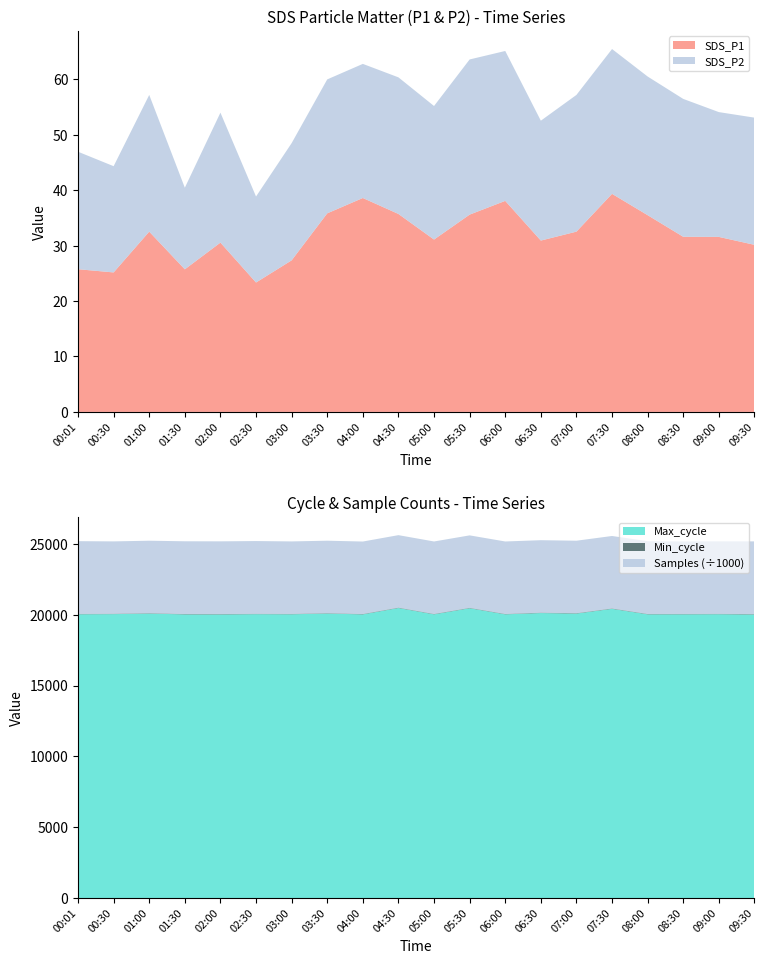

Reading left to right, transcribe all the data shown in this chart.

SDS_P1: 00:01=25.8	00:30=25.2	01:00=32.5	01:30=25.7	02:00=30.6	02:30=23.4	03:00=27.4	03:30=35.8	04:00=38.6	04:30=35.7	05:00=31.1	05:30=35.6	06:00=38.1	06:30=30.9	07:00=32.5	07:30=39.4	08:00=35.5	08:30=31.6	09:00=31.6	09:30=30.1
SDS_P2: 00:01=21.2	00:30=19.2	01:00=24.7	01:30=14.7	02:00=23.4	02:30=15.5	03:00=21.1	03:30=24.2	04:00=24.2	04:30=24.6	05:00=24.1	05:30=28.0	06:00=27.1	06:30=21.6	07:00=24.7	07:30=26.1	08:00=25.0	08:30=24.9	09:00=22.5	09:30=22.9
Max_cycle: 00:01=20027.0	00:30=20038.0	01:00=20077.0	01:30=20019.0	02:00=20015.0	02:30=20035.0	03:00=20027.0	03:30=20079.0	04:00=20019.0	04:30=20470.0	05:00=20023.0	05:30=20454.0	06:00=20023.0	06:30=20114.0	07:00=20077.0	07:30=20411.0	08:00=20023.0	08:30=20024.0	09:00=20032.0	09:30=20011.0
Min_cycle: 00:01=27.0	00:30=27.0	01:00=28.0	01:30=28.0	02:00=28.0	02:30=27.0	03:00=28.0	03:30=27.0	04:00=28.0	04:30=28.0	05:00=28.0	05:30=28.0	06:00=28.0	06:30=28.0	07:00=28.0	07:30=28.0	08:00=28.0	08:30=28.0	09:00=28.0	09:30=28.0
Samples: 00:01=5133513.0	00:30=5106625.0	01:00=5114143.0	01:30=5132623.0	02:00=5132084.0	02:30=5133179.0	03:00=5114549.0	03:30=5114443.0	04:00=5114447.0	04:30=5114453.0	05:00=5114392.0	05:30=5114316.0	06:00=5114444.0	06:30=5114294.0	07:00=5114143.0	07:30=5114203.0	08:00=5133023.0	08:30=5114030.0	09:00=5114253.0	09:30=5132663.0